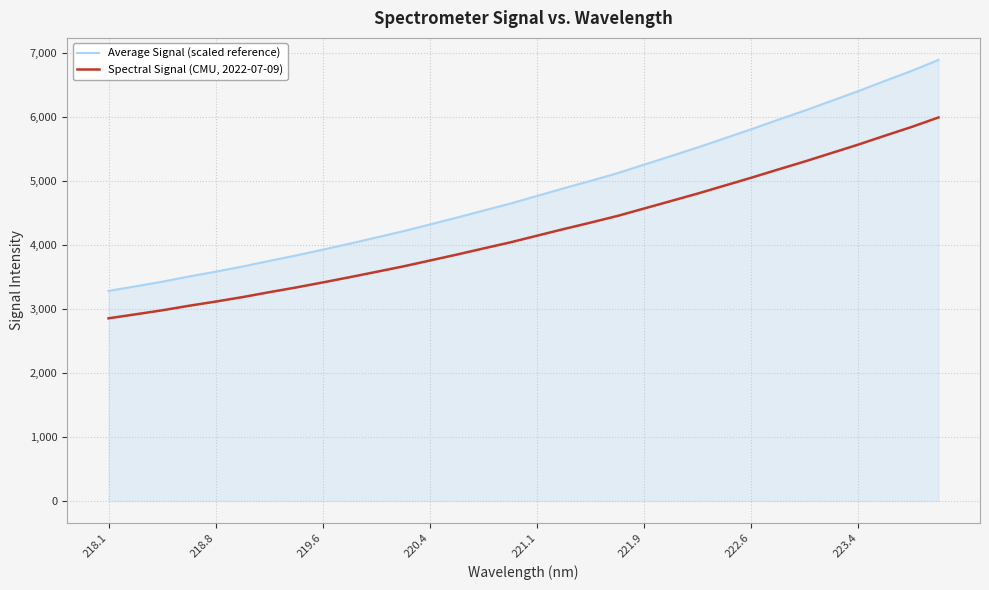

True or false: Spectral Signal (CMU, 2022-07-09) and Average Signal (scaled reference) intersect in this chart.

False